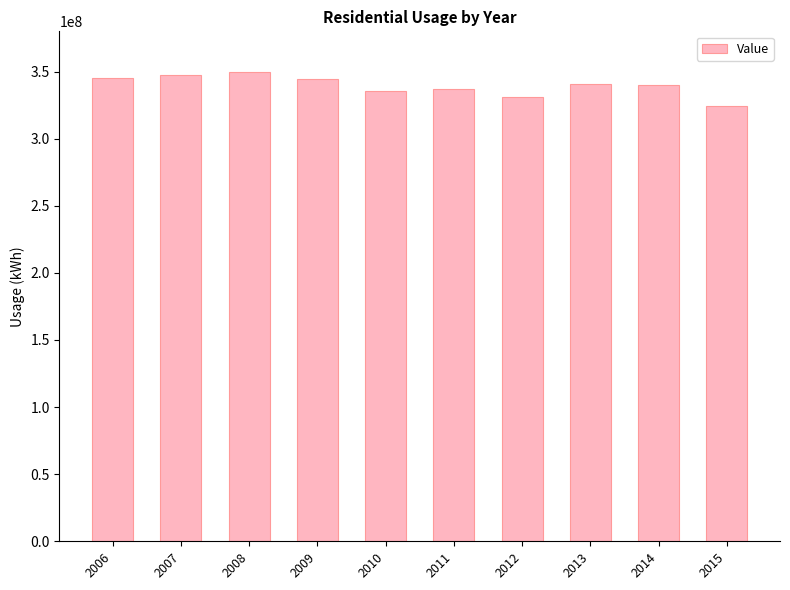

How many categories are shown in the chart?

10